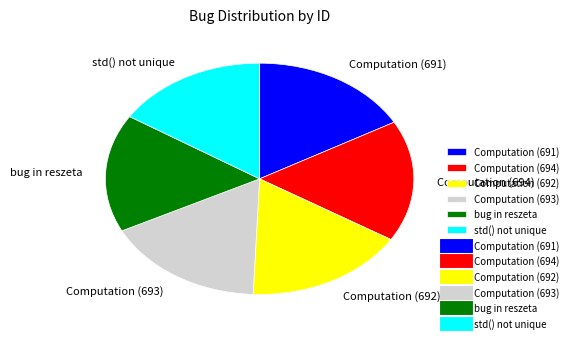

The Computation (693) slice represents 32% of the pie. True or false?

False